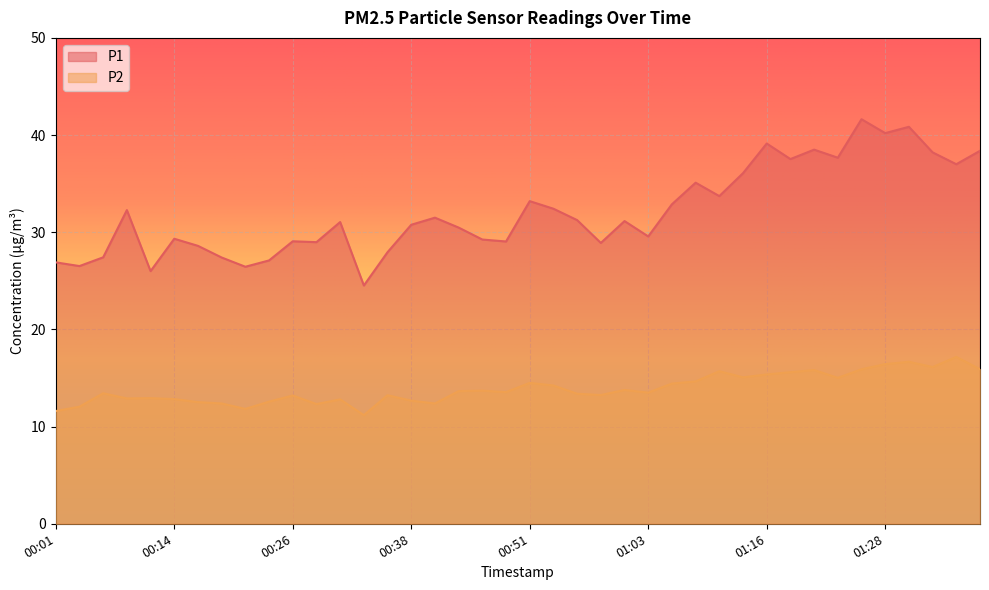

How many data points in P1 are less than 31?

19